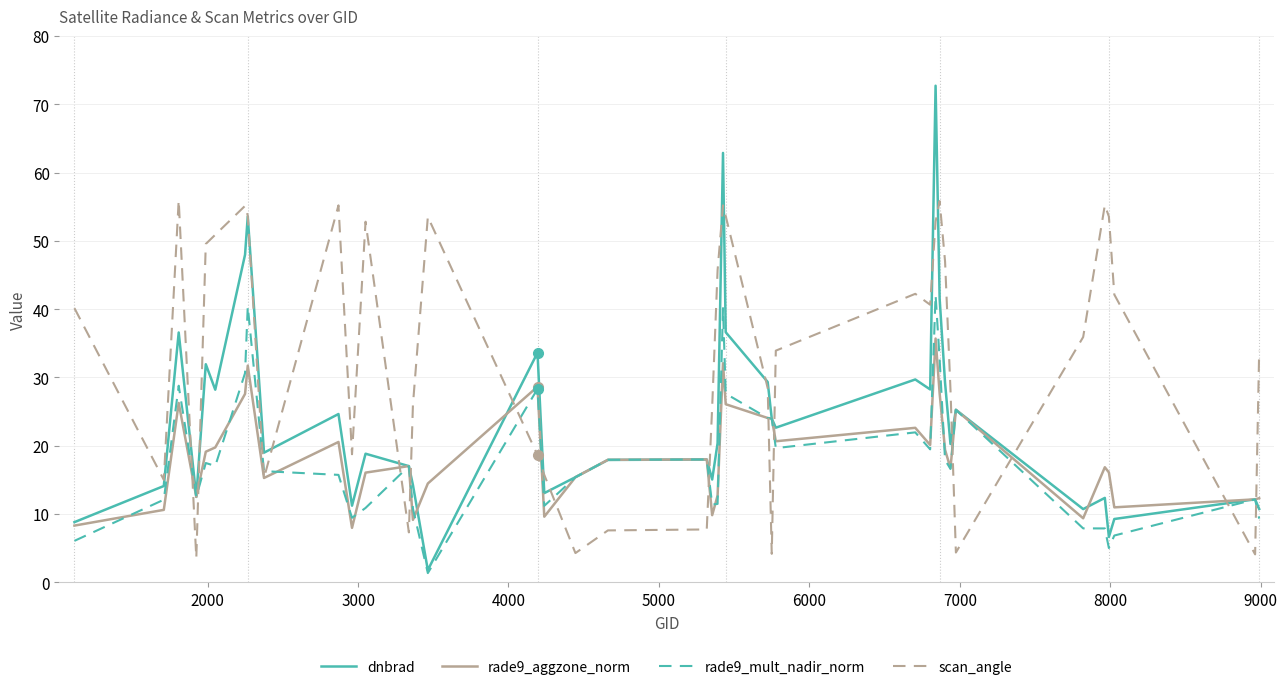

Which series has the largest range (max minus min)?

dnbrad